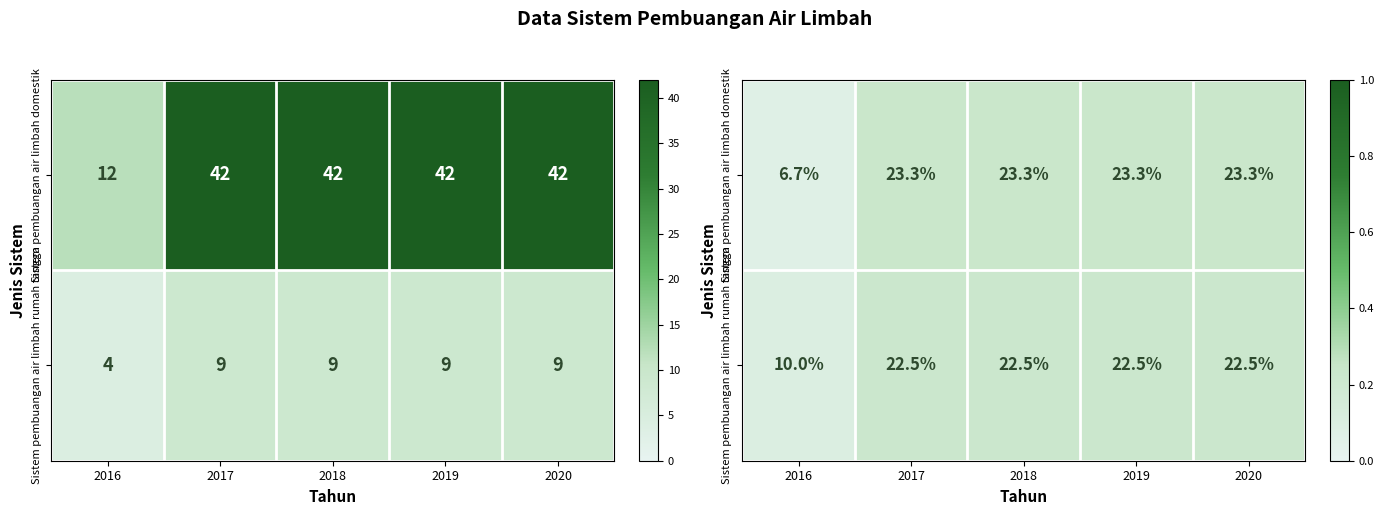

What is the sum of all Sistem pembuangan air limbah domestik values?

1.0